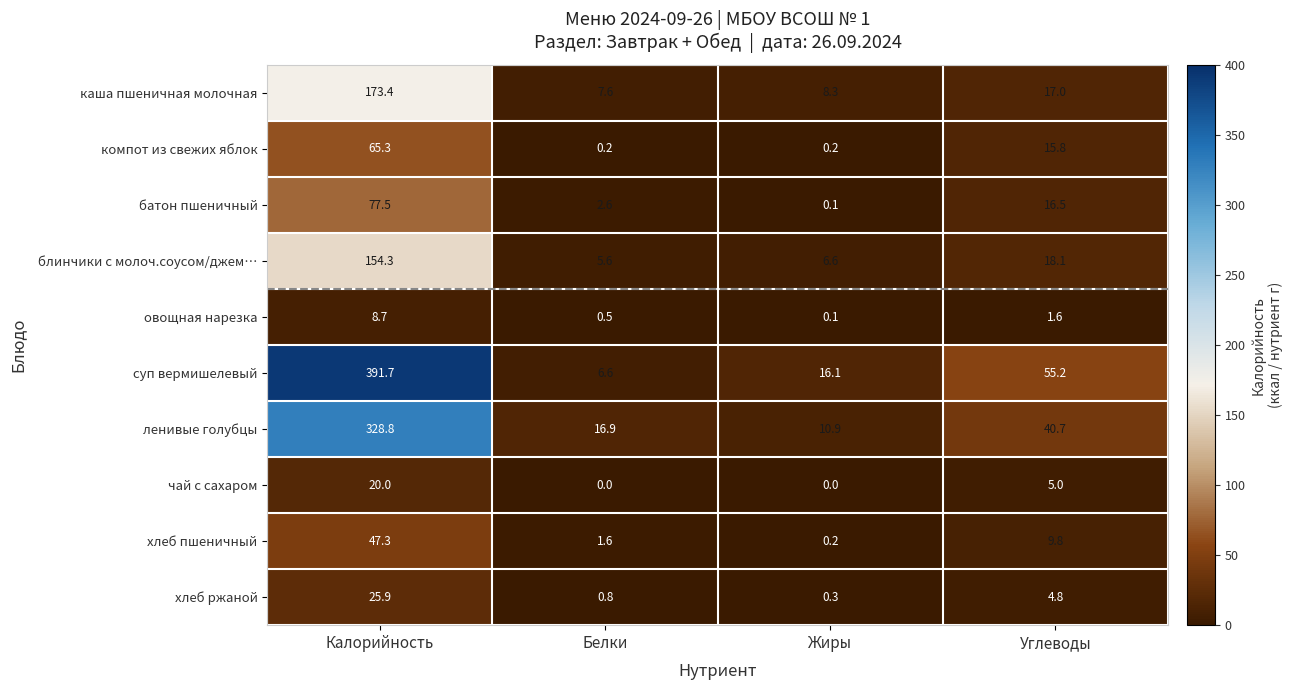

Where is ленивые голубцы nearest to the value 169?

Углеводы